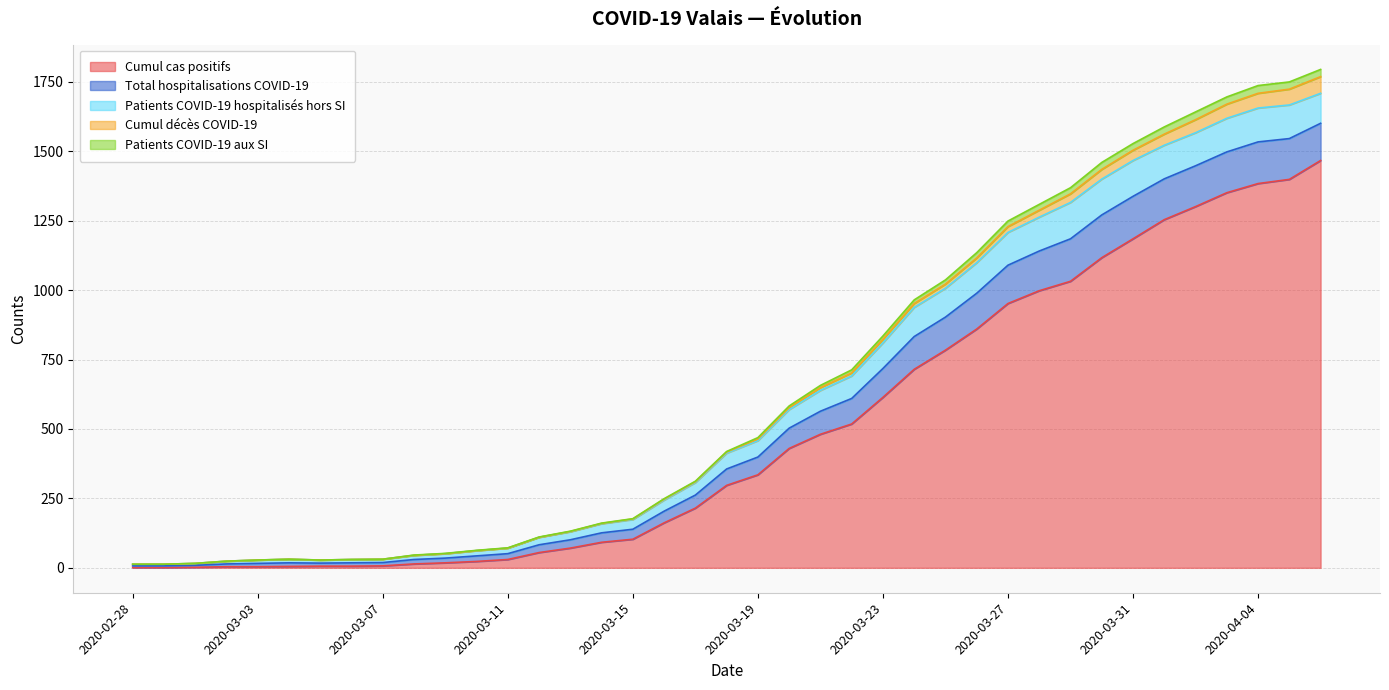

True or false: Patients COVID-19 hospitalisés hors SI and Total hospitalisations COVID-19 intersect in this chart.

False